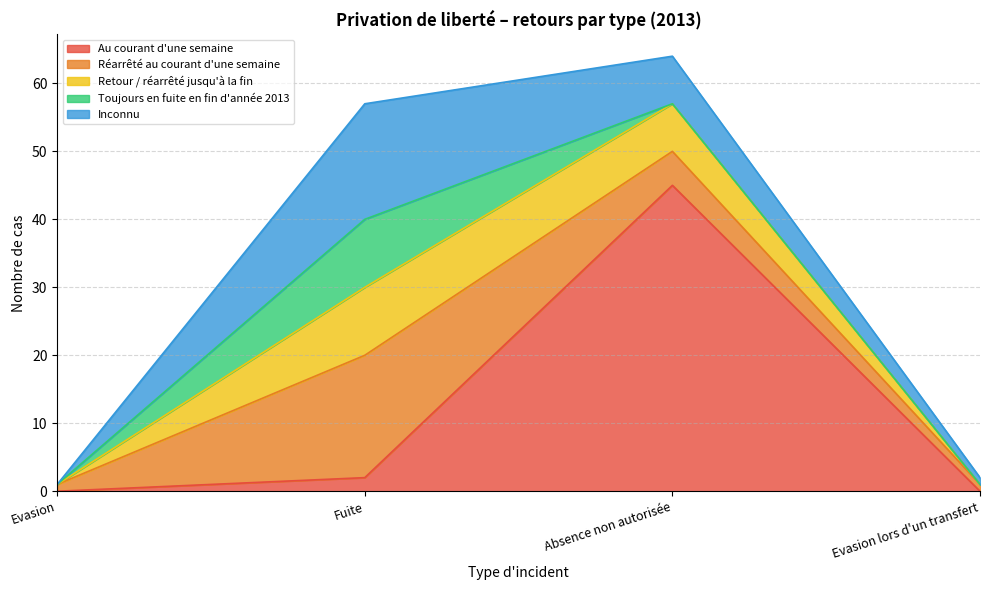

Rank the categories by Au courant d'une semaine value from highest to lowest.

Absence non autorisée, Fuite, Evasion, Evasion lors d'un transfert